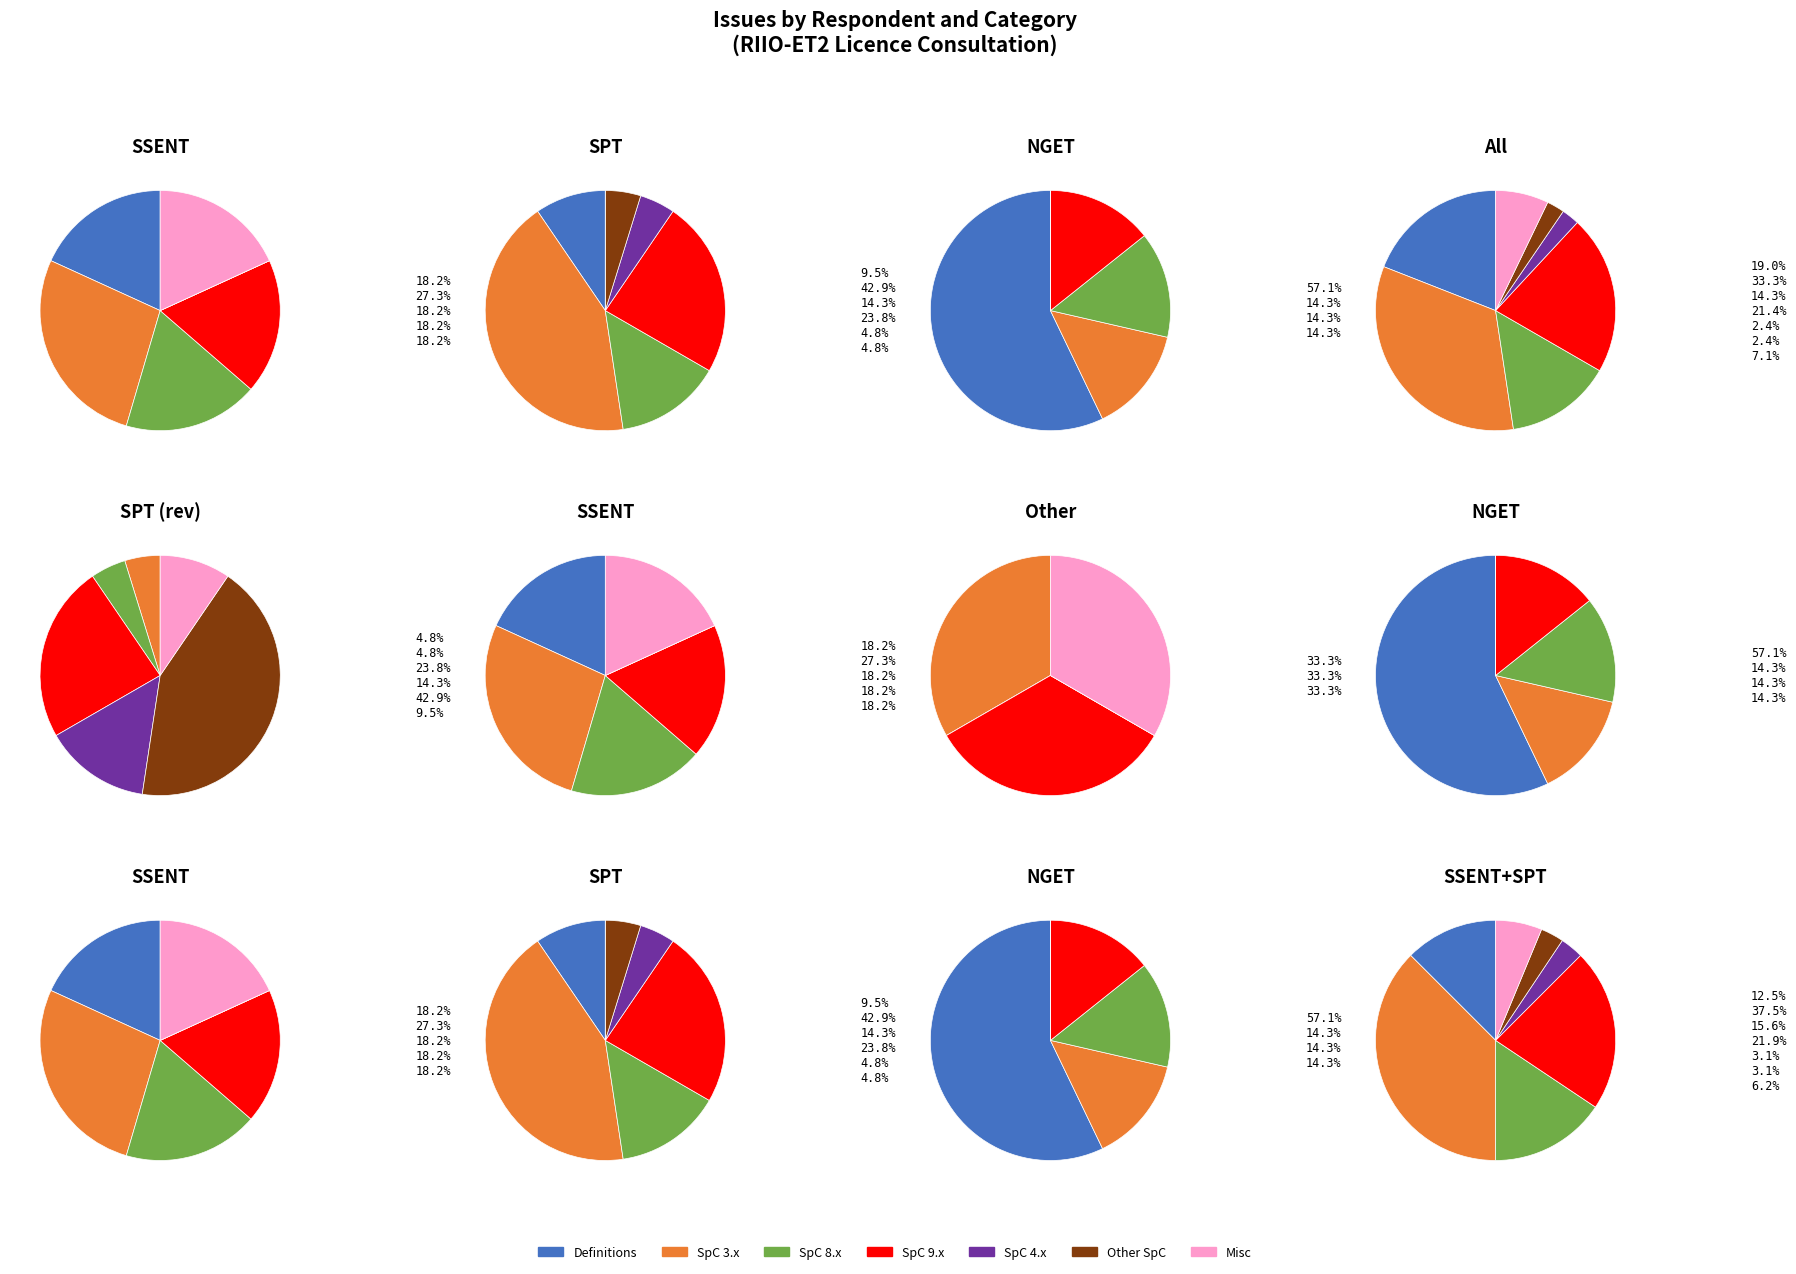

To the nearest percent, what is the average slice percentage?

25%